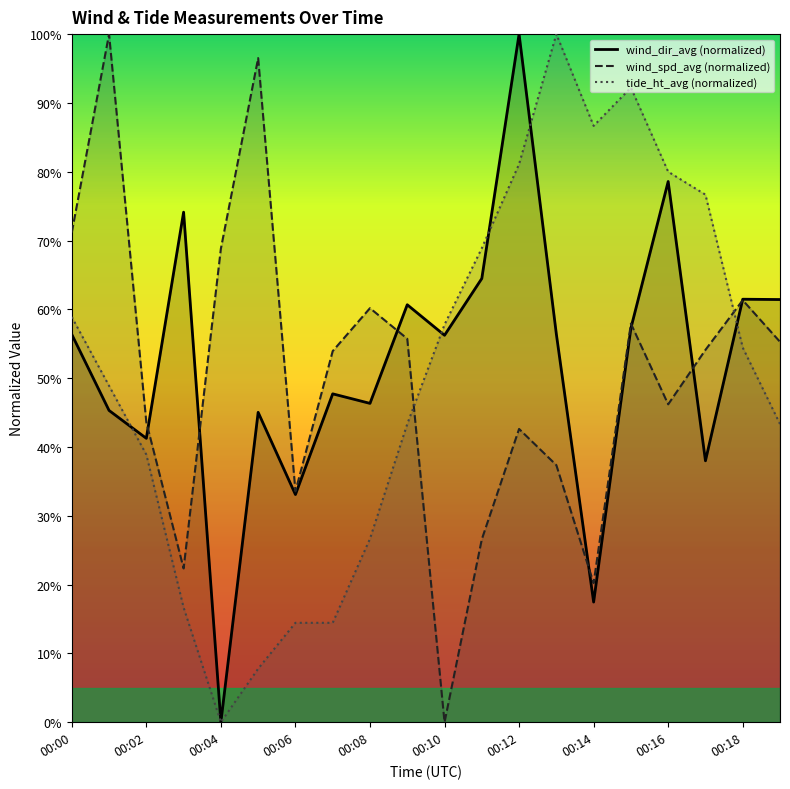

In wind_dir_avg, how many points are lower than both neighbors (excluding endpoints)?

7